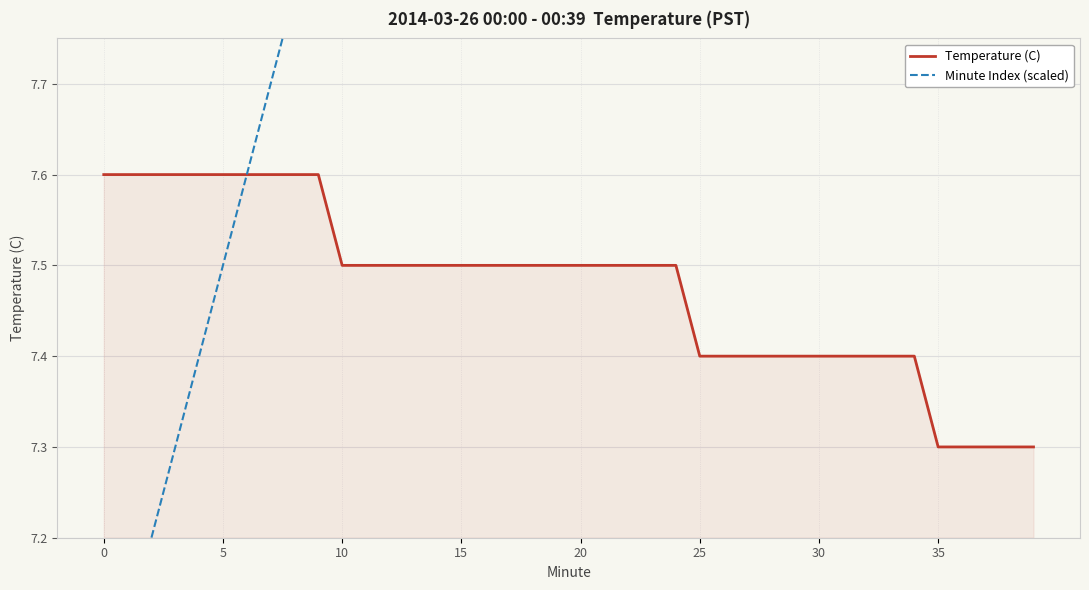

What is the lowest value of the Temperature (C) series?

7.3